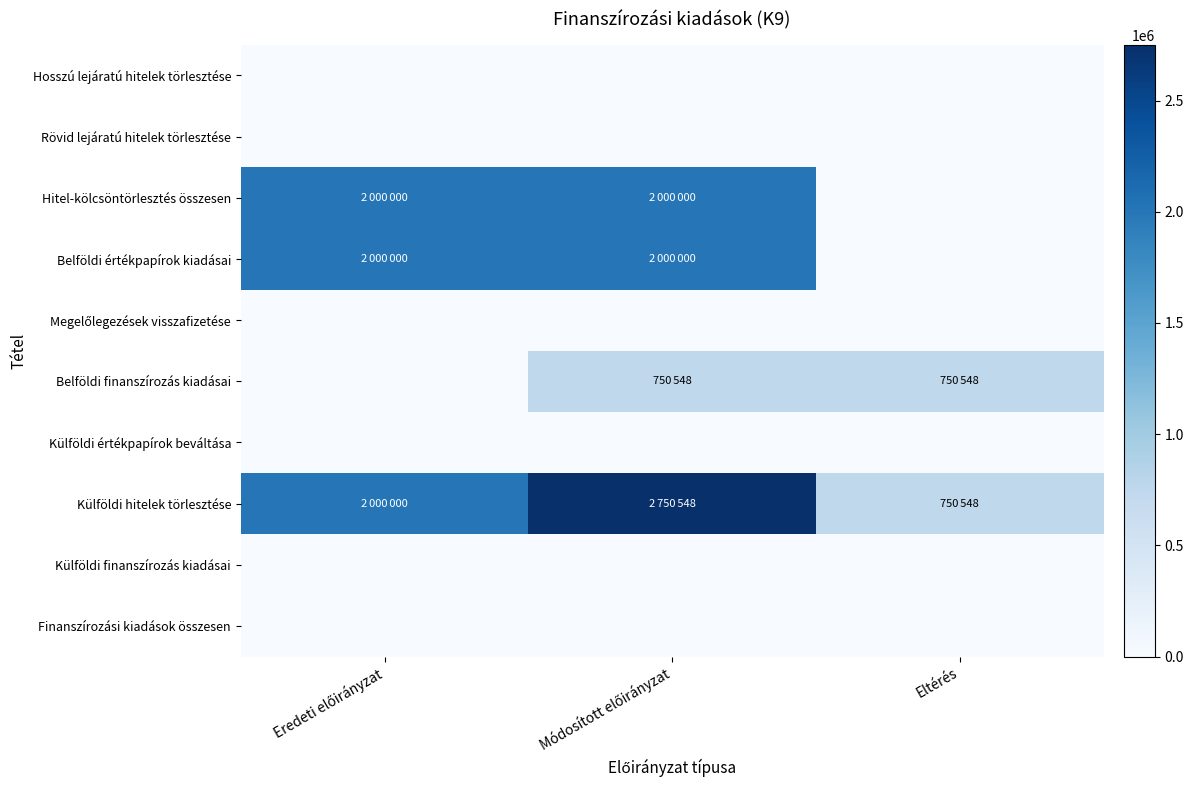

Between Eredeti előirányzat and Módosított előirányzat, which series saw the biggest shift?

Belföldi finanszírozás kiadásai